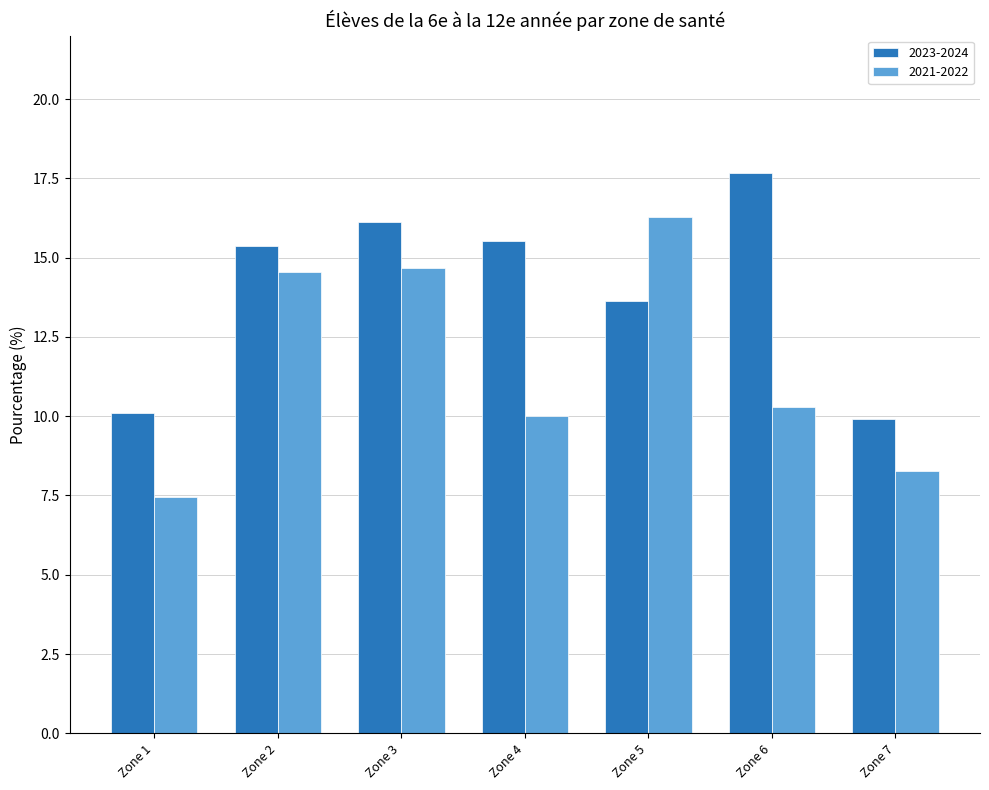

Is the value of 2023-2024 at Zone 6 greater than the value of 2021-2022 at Zone 3?

Yes